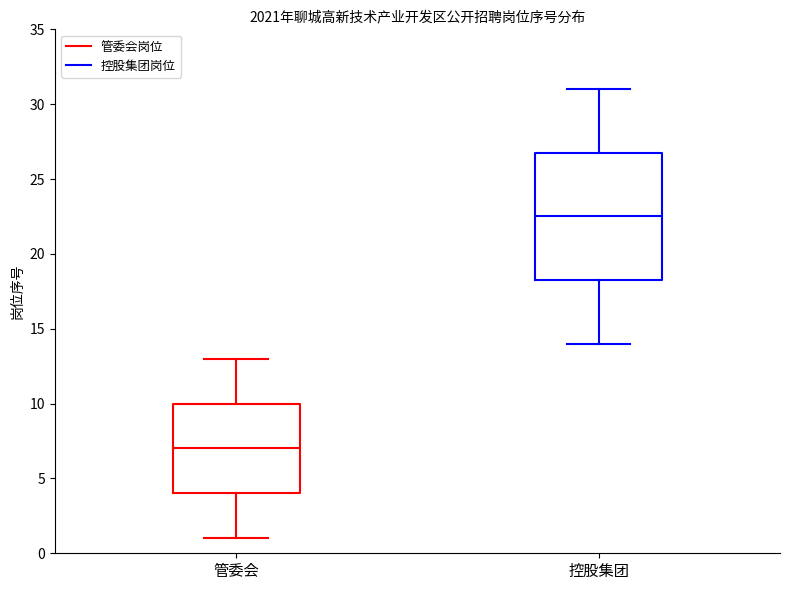

Which box has the highest median line?

控股集团